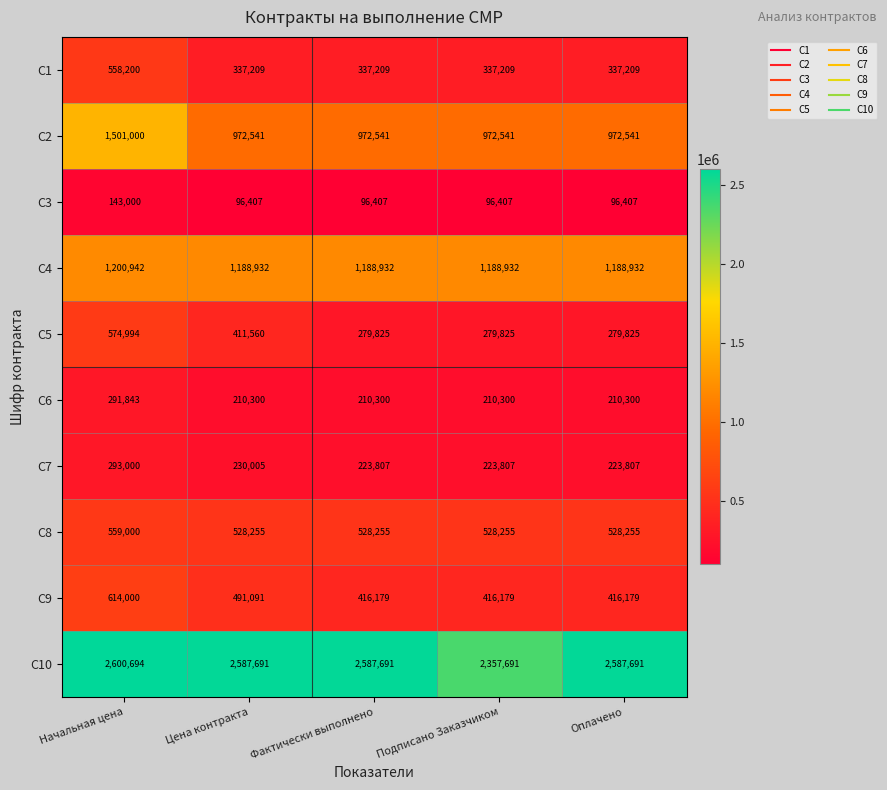

What is the greatest value displayed?

2600694